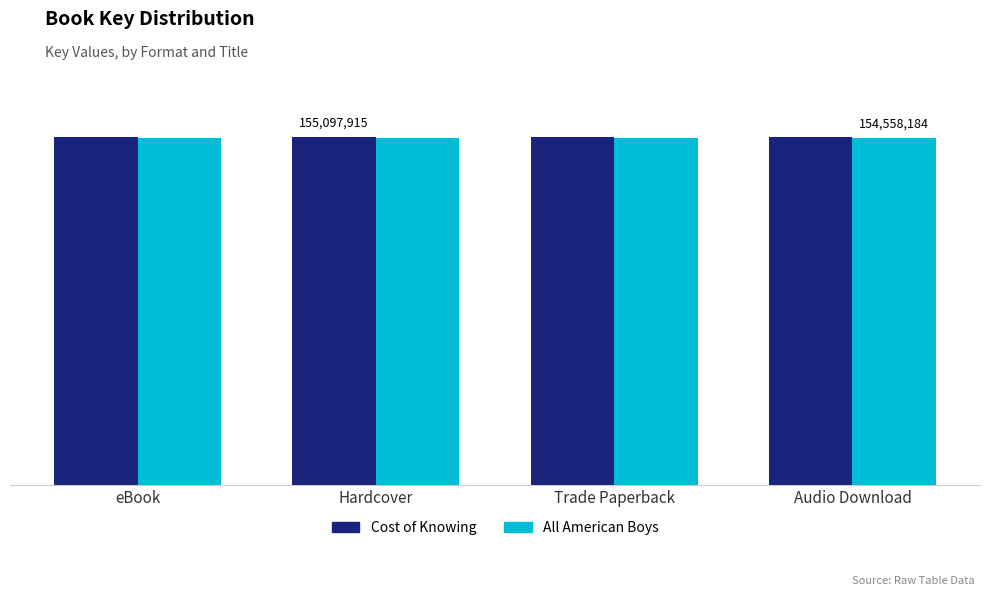

At eBook, list the series in order from largest to smallest.

Cost of Knowing, All American Boys